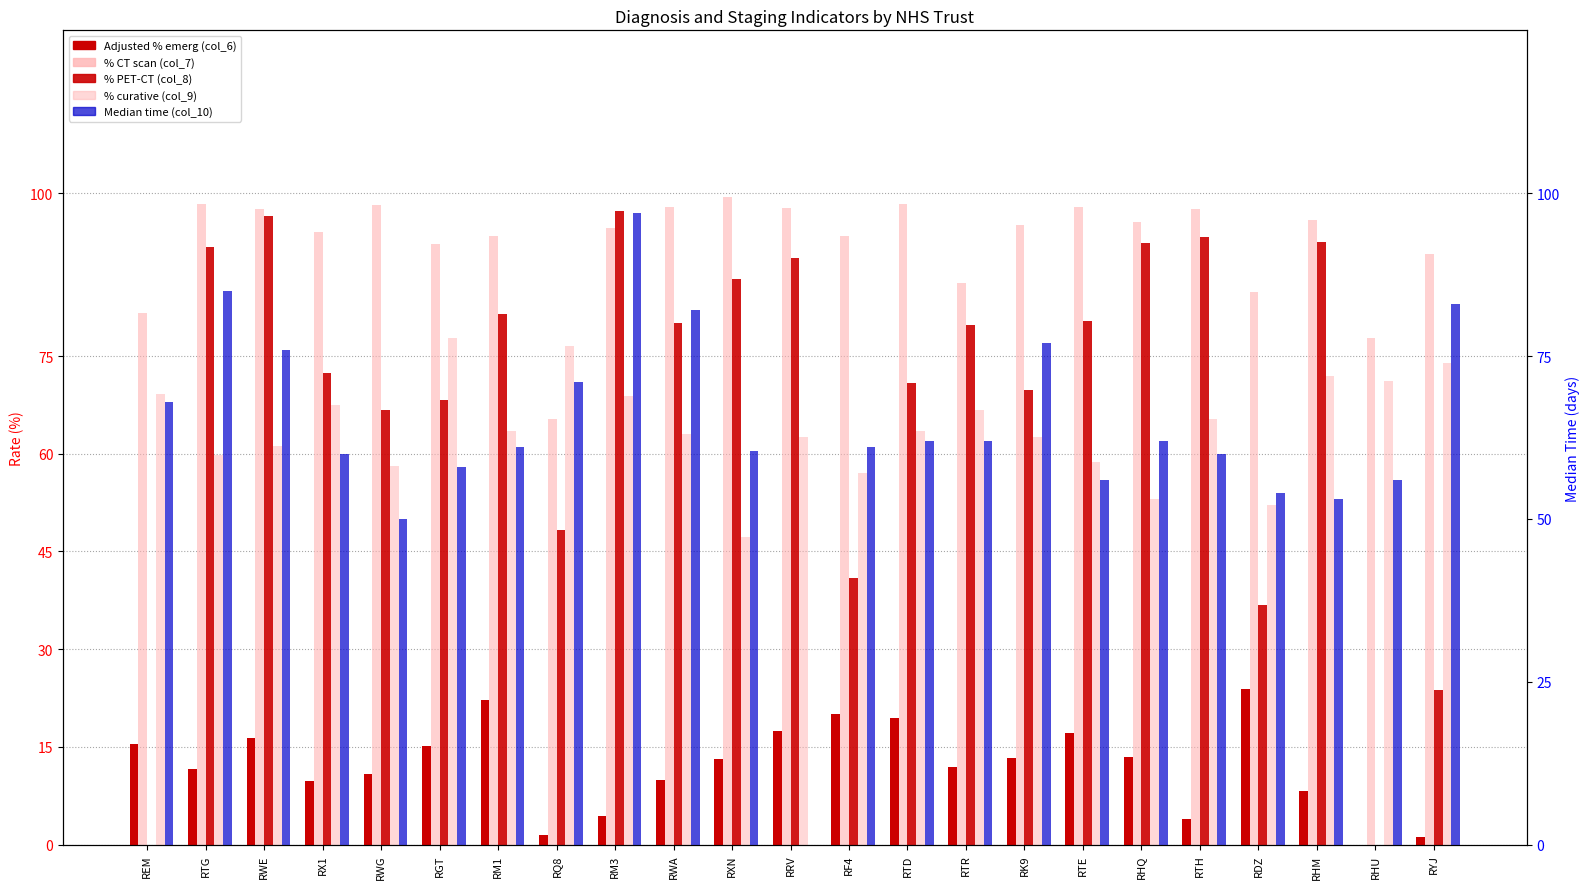

Which series has the largest total across all categories?

% CT scan (col_7)